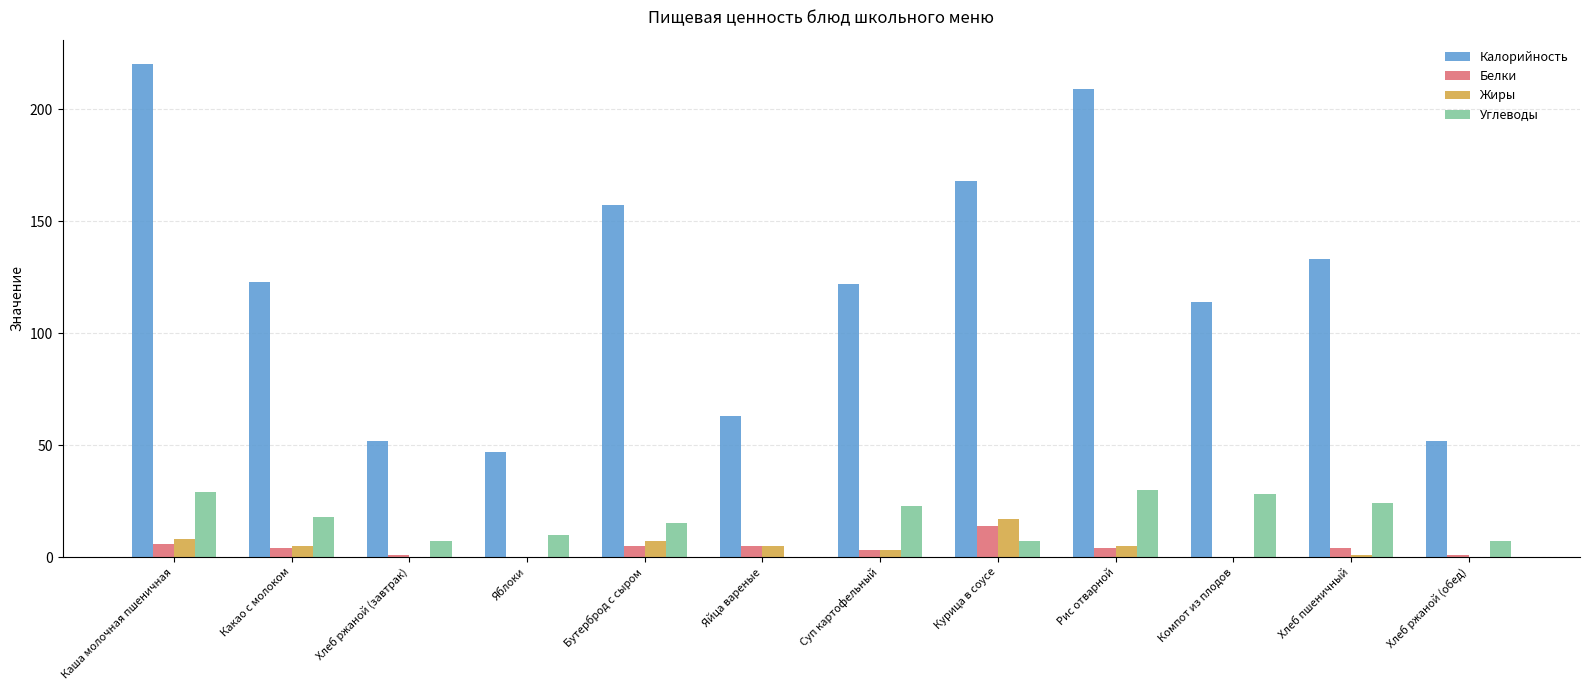

What is the sum of all Белки values?

47